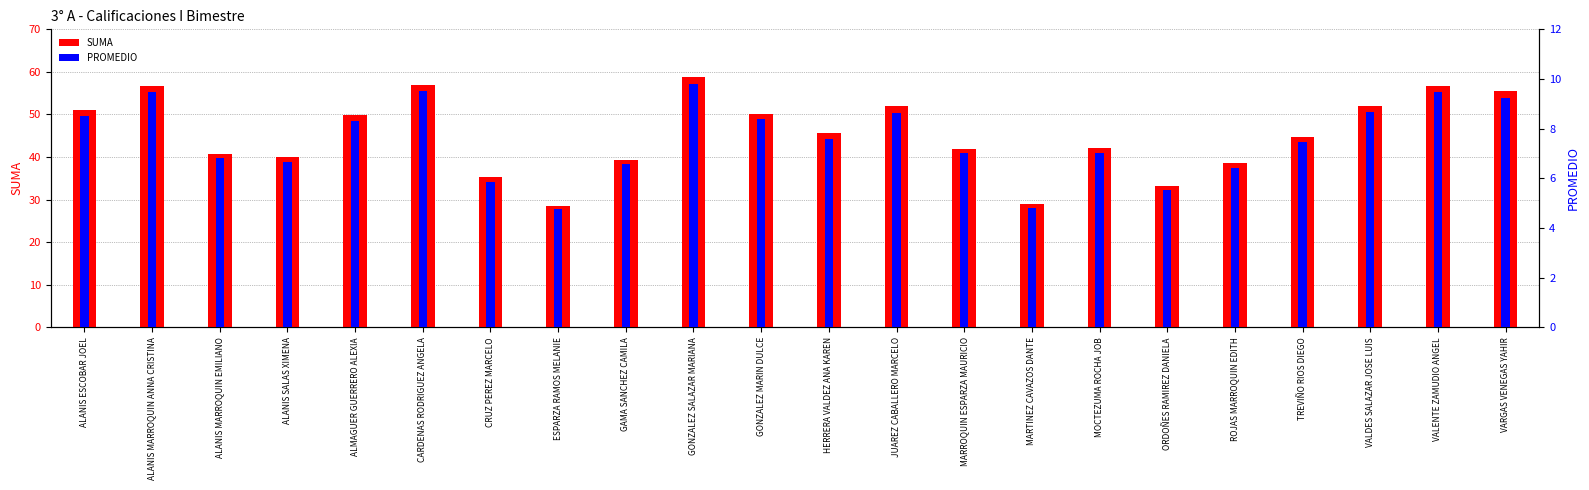

How many groups of bars are there?

22